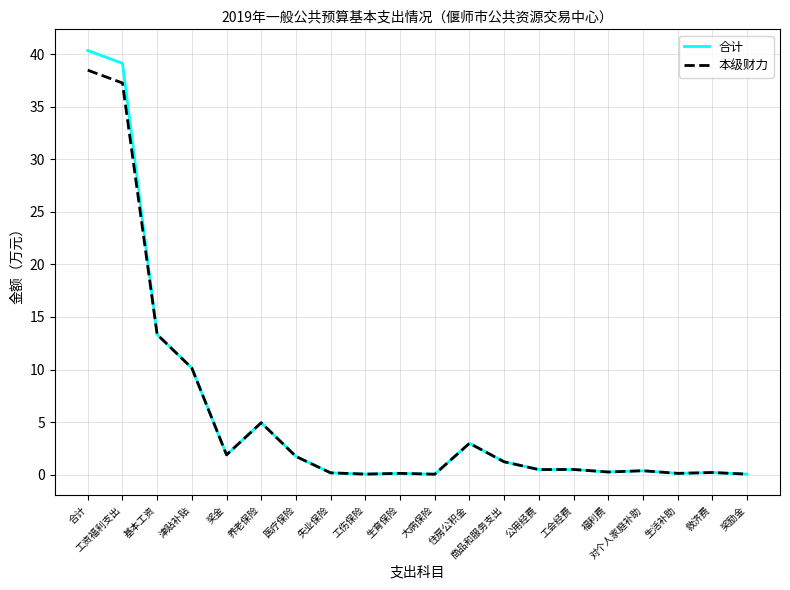

Which category has the highest value in the 合计 series?

合计